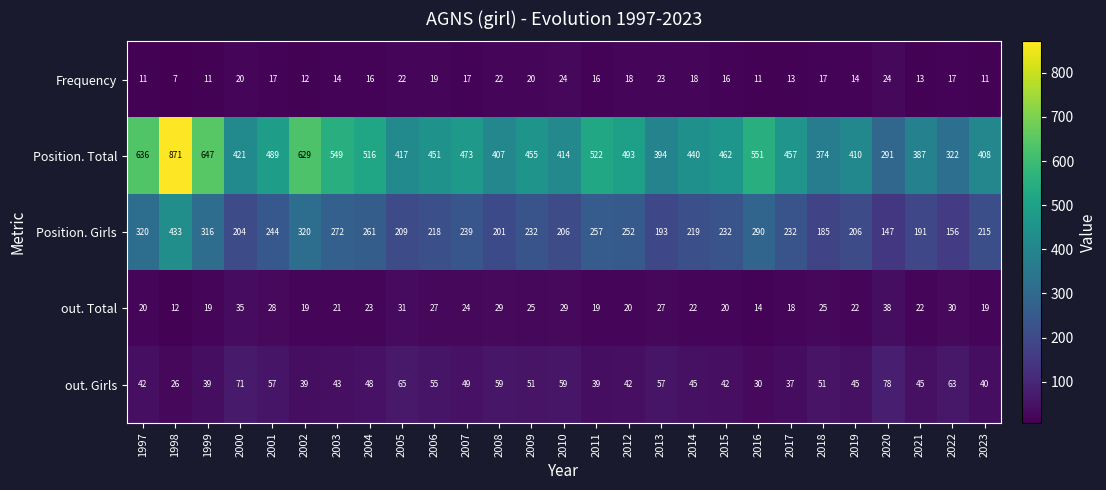

What is the sum of the out. Girls values at 2014 and 2018?

96